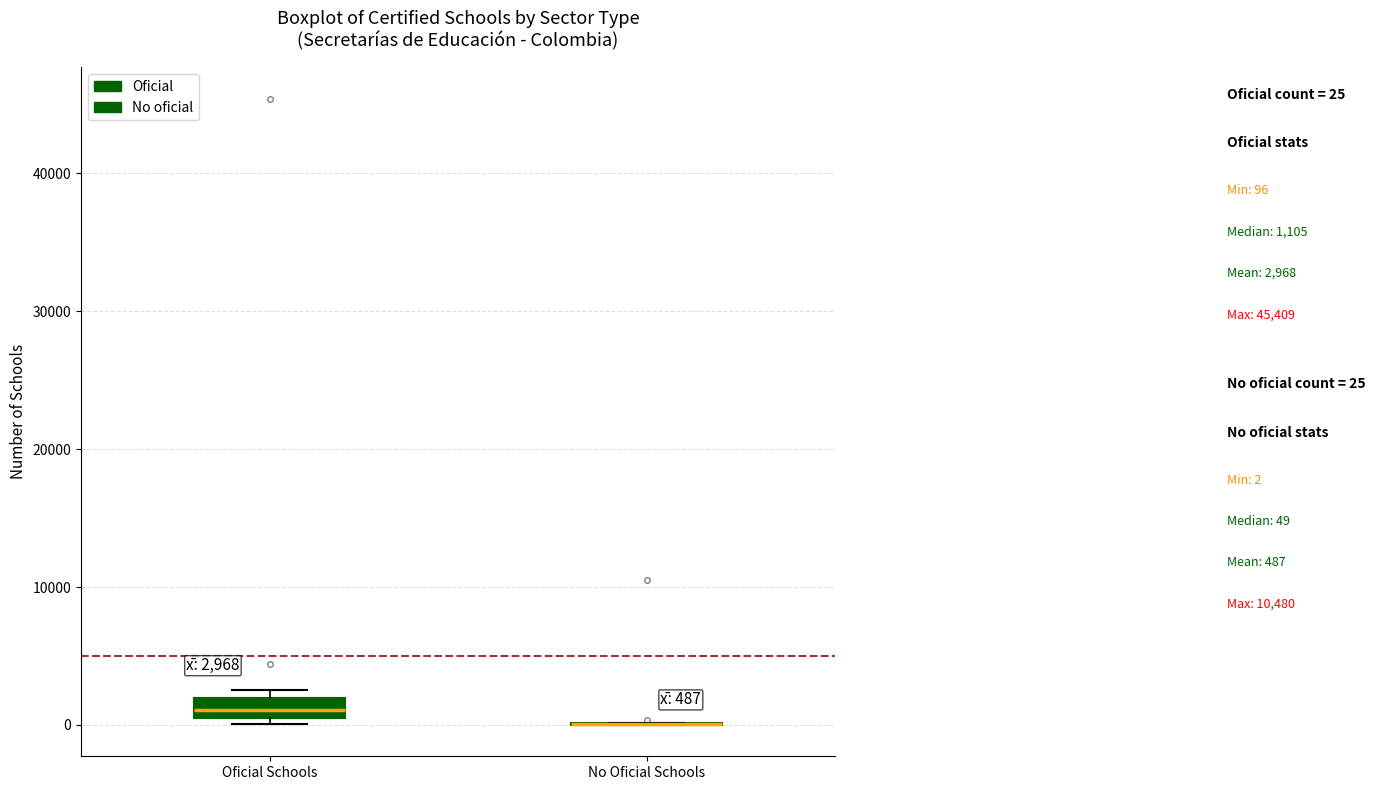

Comparing the boxes themselves (not the whiskers), which one is the tallest?

Oficial Schools